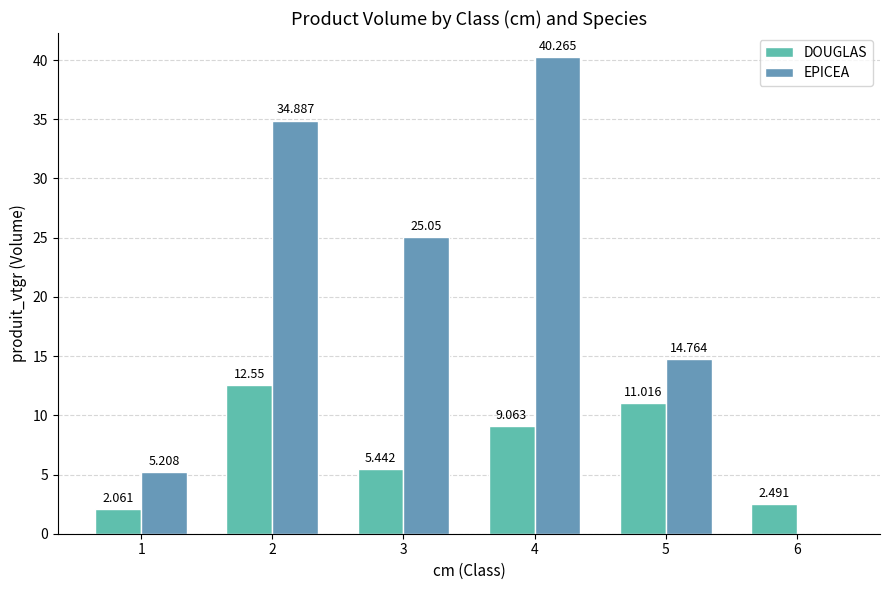

Between 3 and 6, which series saw the biggest shift?

EPICEA